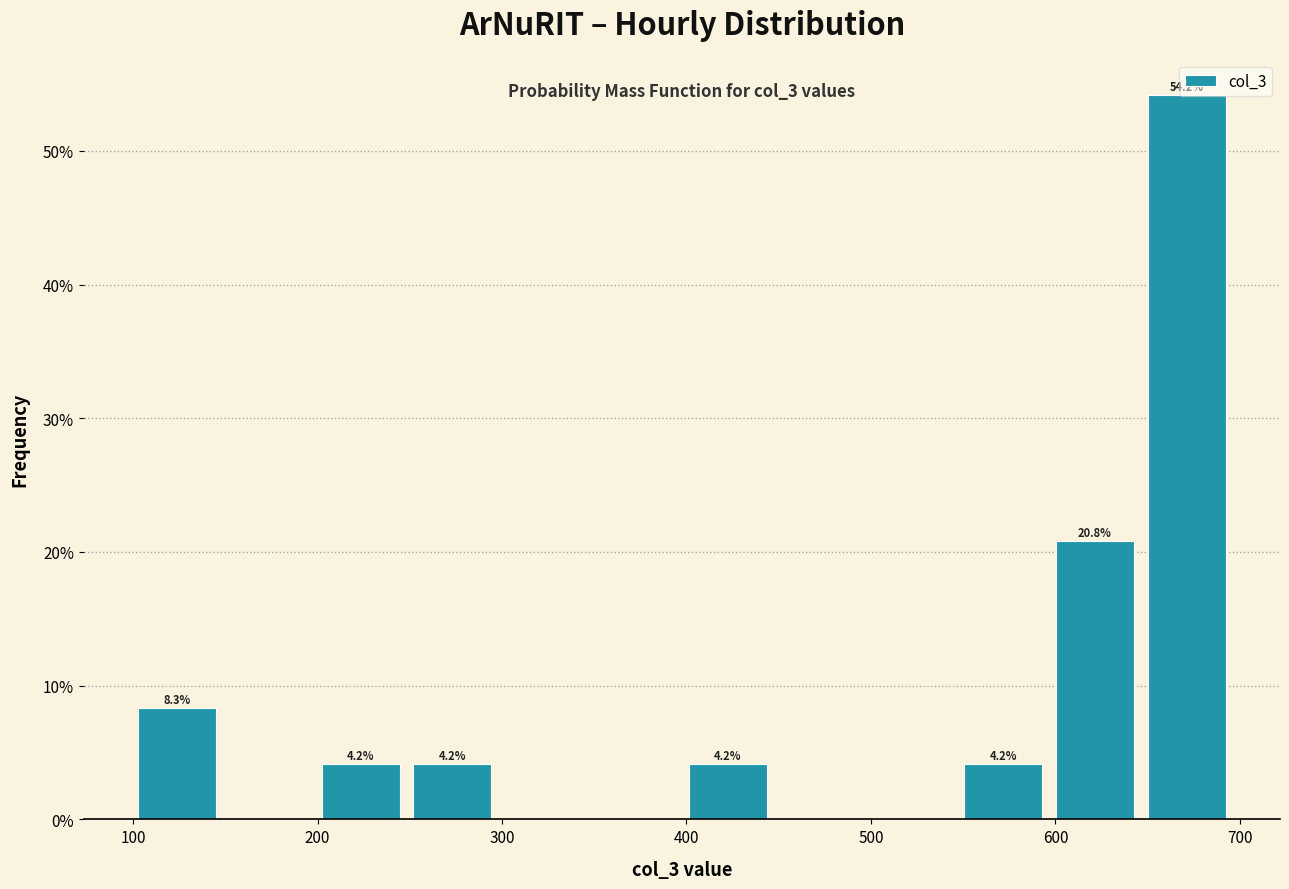

Over which range of the x-axis is the bar tallest?

650 to 700